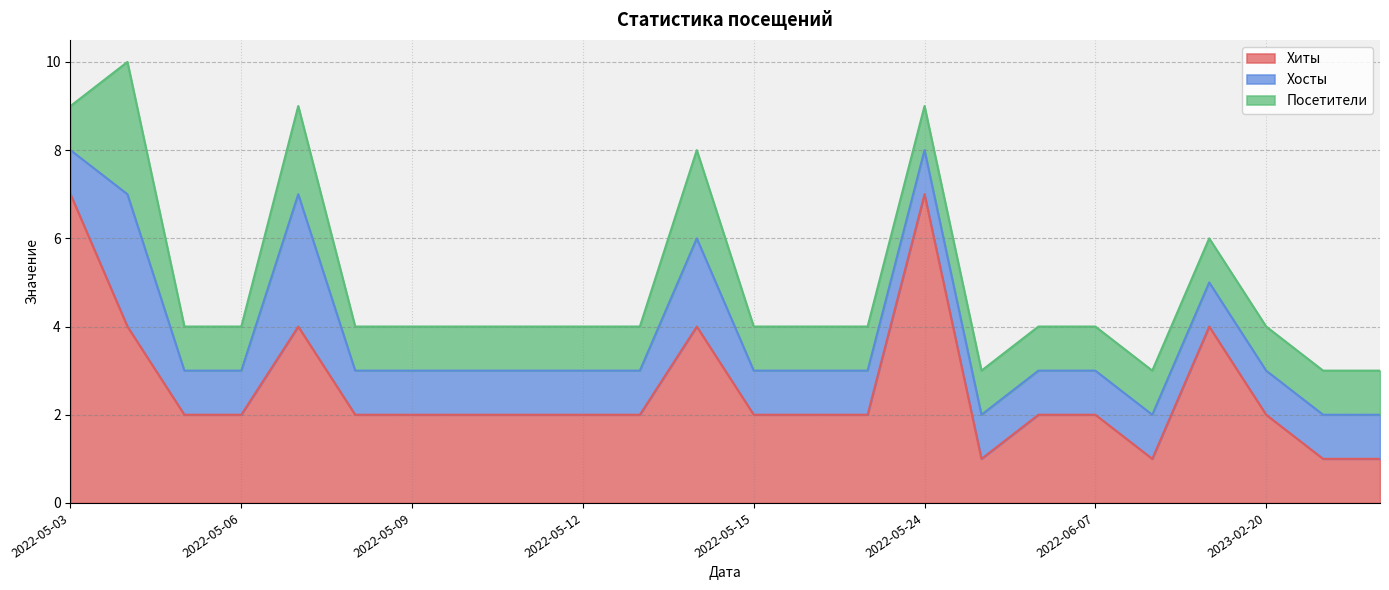

What is the label of the 15th point from the left?

2022-05-17